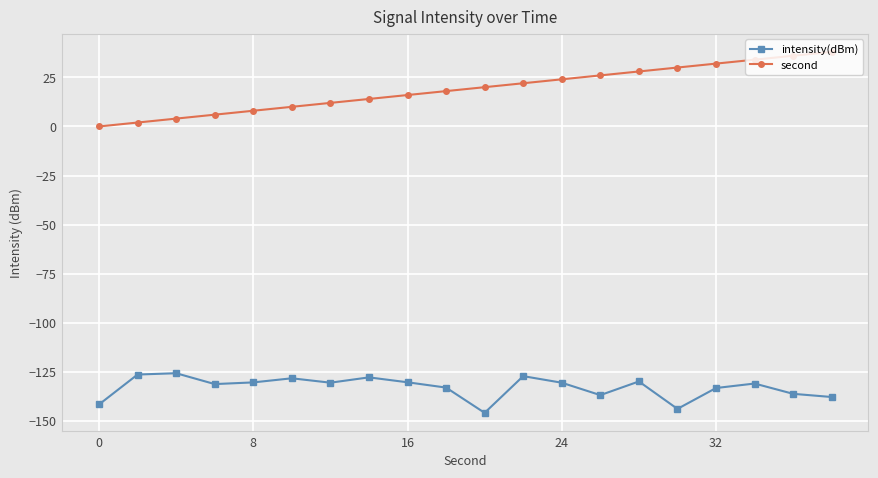

What are all the series names shown in the legend?

intensity(dBm), second